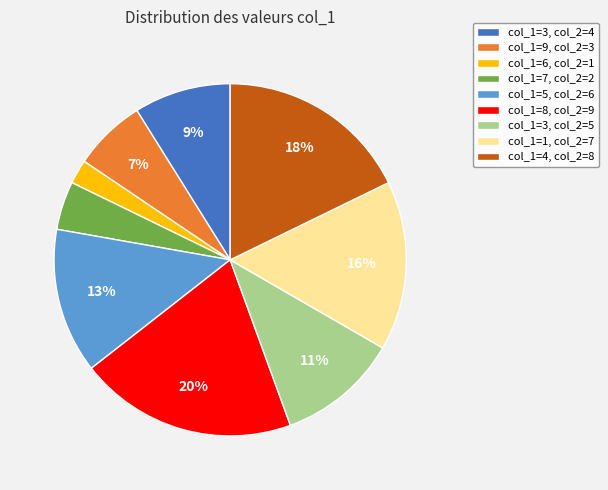

Which slice is the smallest?

col_1=6, col_2=1